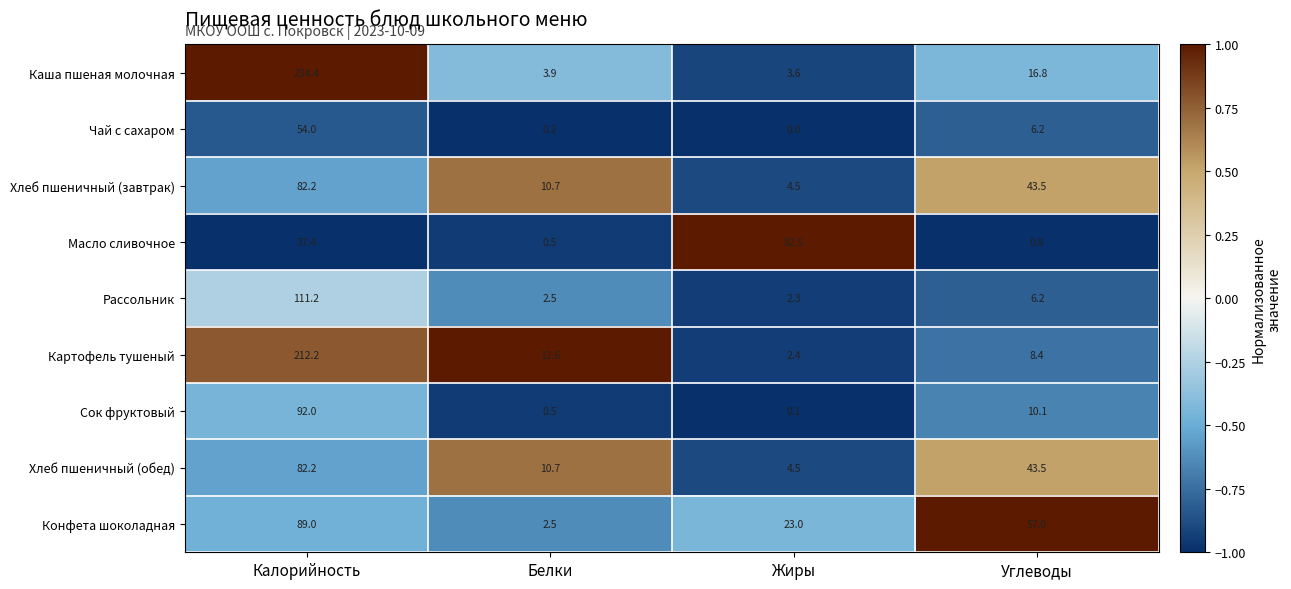

What is the spread (max minus min) of values at Белки?

12.4